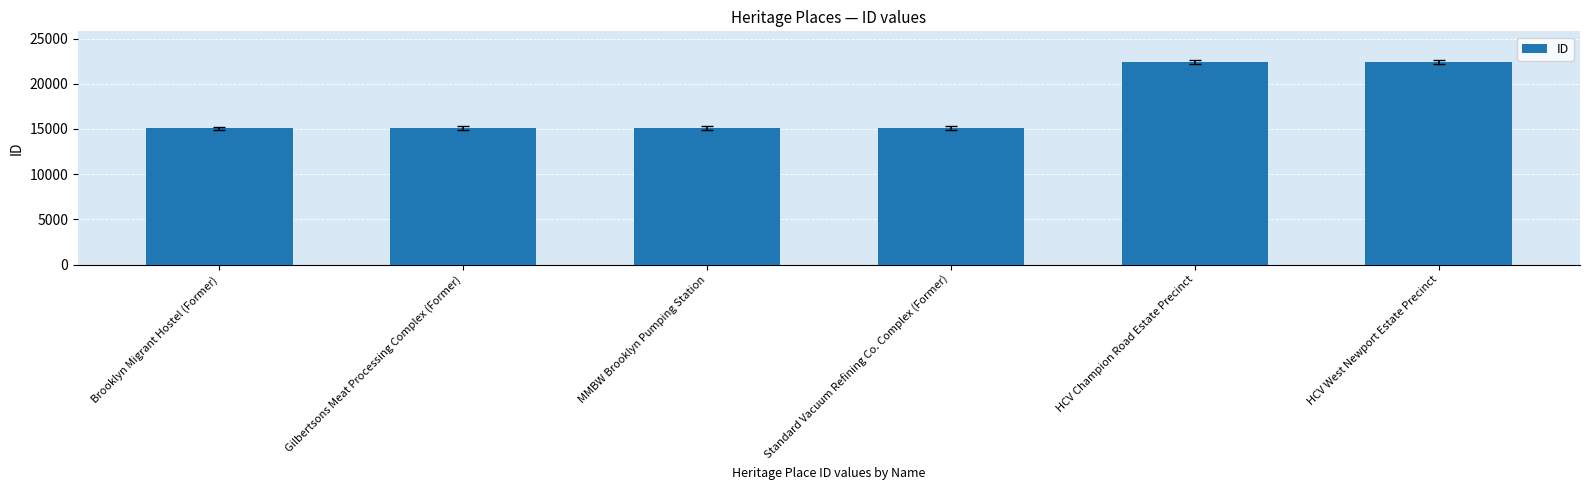

Is it true that the value at Standard Vacuum Refining Co. Complex (Former) is 15139?

True